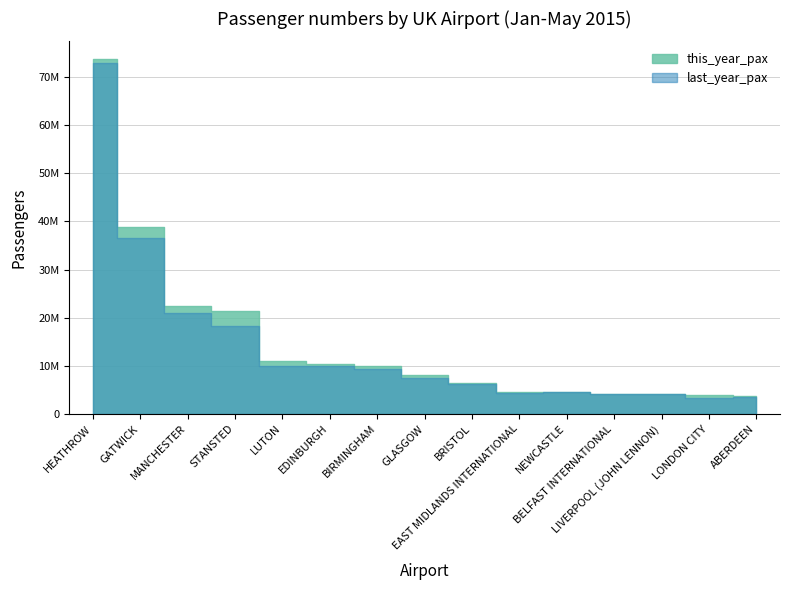

Rank the series at BIRMINGHAM from lowest to highest value.

last_year_pax, this_year_pax